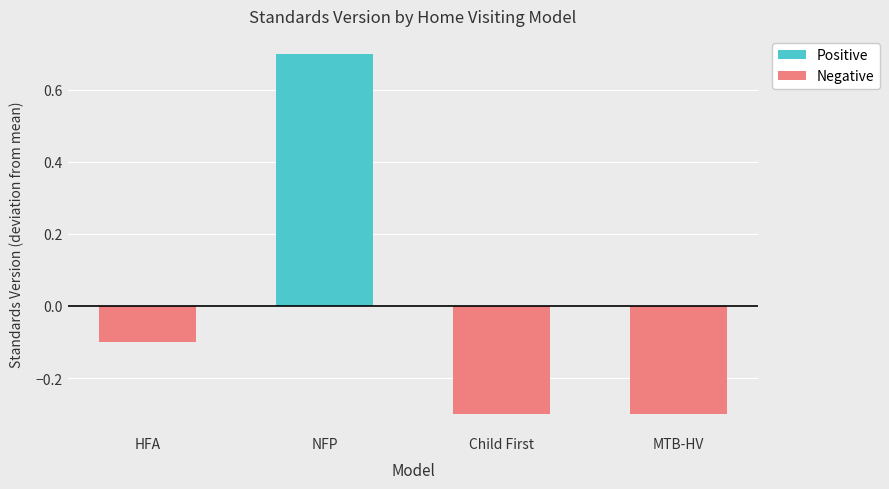

Is it true that Negative equals -0.3 at Child First?

True